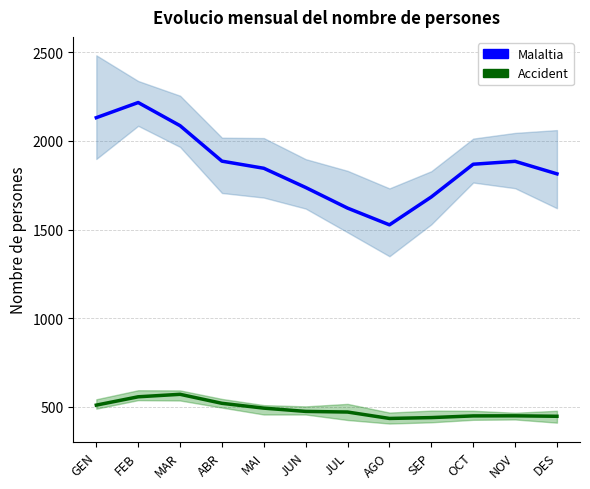

Reading left to right, what are all the values shown in this chart?

Malaltia: 2131.0	2216.5	2085.8	1885.7	1845.5	1737.0	1620.7	1526.3	1683.8	1868.3	1884.7	1814.0
Accident: 509.0	556.0	570.0	519.2	492.0	473.5	470.0	433.8	438.7	448.2	448.7	446.0